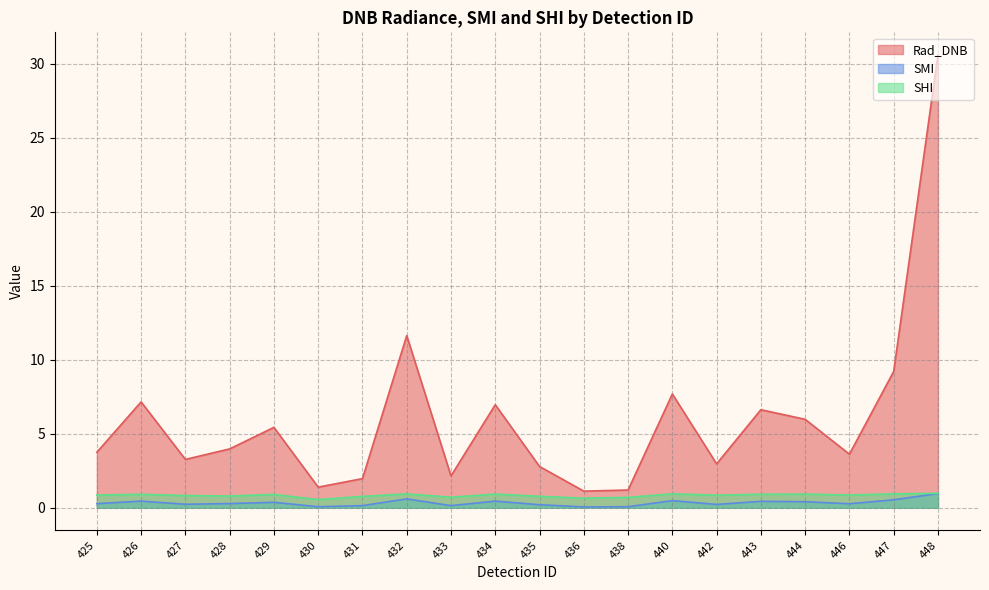

Does the chart display data point markers on the line(s)?

No